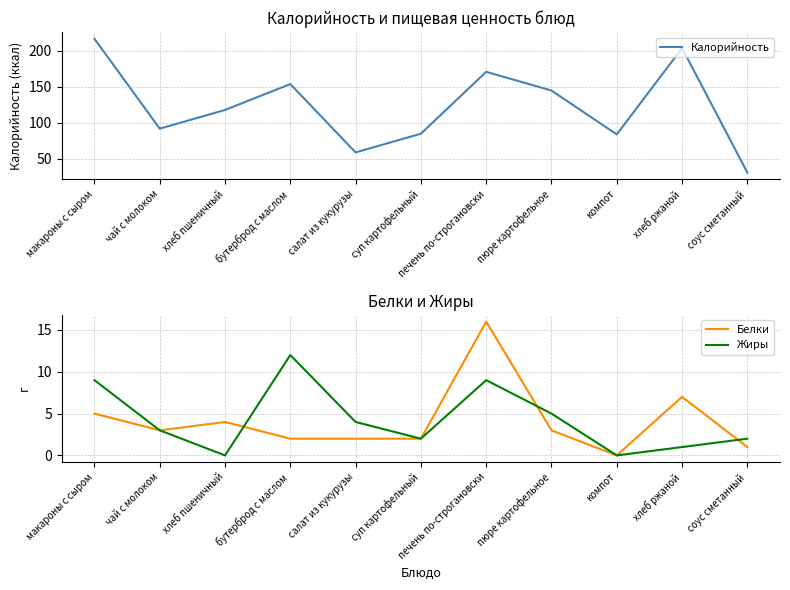

Reading left to right, extract all data points from this chart.

Калорийность: макароны с сыром=217	чай с молоком=92	хлеб пшеничный=118	бутерброд с маслом=154	салат из кукурузы=59	суп картофельный=85	печень по-строгановски=171	пюре картофельное=145	компот=84	хлеб ржаной=204	соус сметанный=31
Белки: макароны с сыром=5	чай с молоком=3	хлеб пшеничный=4	бутерброд с маслом=2	салат из кукурузы=2	суп картофельный=2	печень по-строгановски=16	пюре картофельное=3	компот=0	хлеб ржаной=7	соус сметанный=1
Жиры: макароны с сыром=9	чай с молоком=3	хлеб пшеничный=0	бутерброд с маслом=12	салат из кукурузы=4	суп картофельный=2	печень по-строгановски=9	пюре картофельное=5	компот=0	хлеб ржаной=1	соус сметанный=2